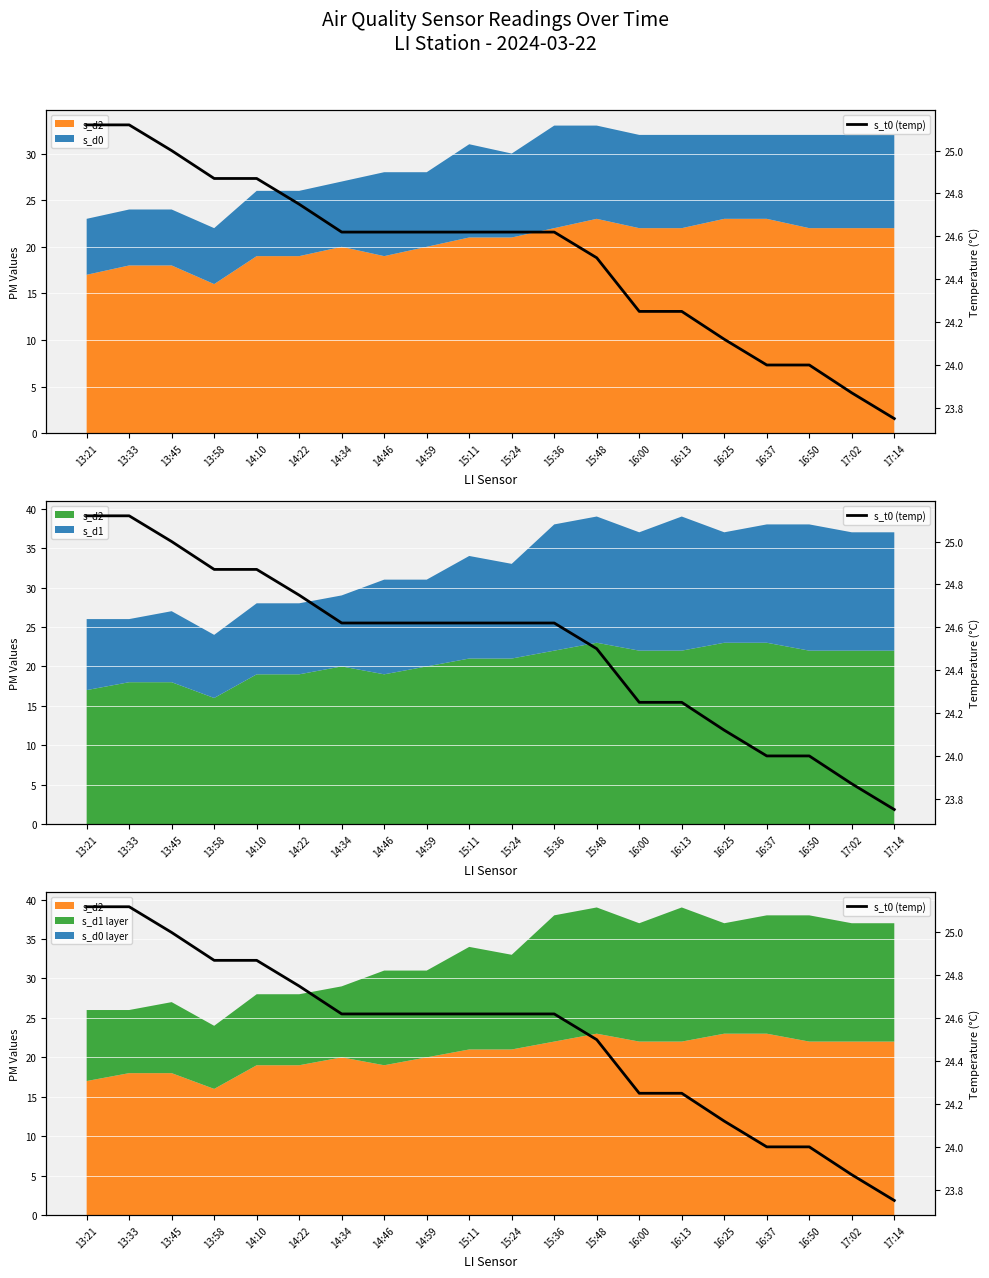

What is the label of the 7th point from the left?

14:34